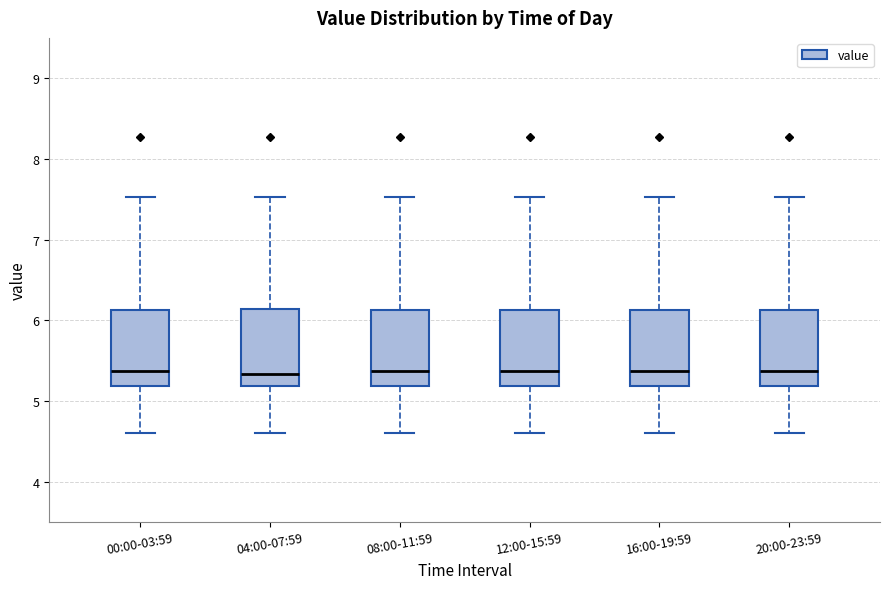

Where does the lower whisker of the box for 04:00-07:59 end on the y-axis? The values are not printed on the chart, so give them approximately, as read against the axis.

4.6